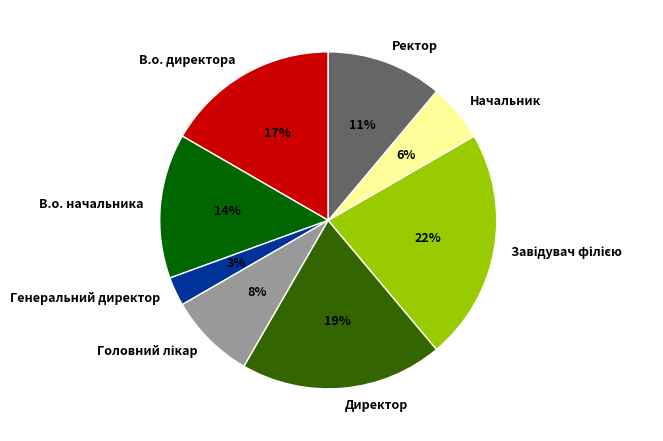

Approximately how many times larger is the value at Начальник compared to В.о. начальника?

0.4